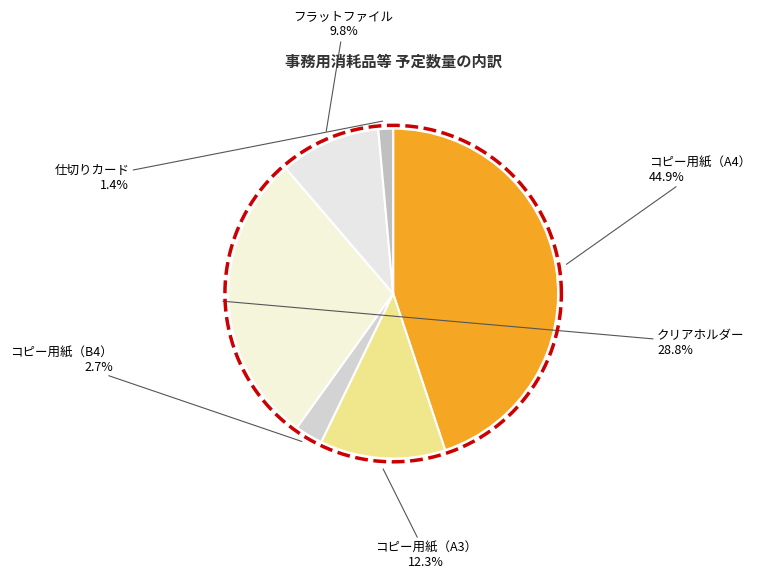

Which has a higher value, 仕切りカード or コピー用紙（A4）?

コピー用紙（A4）